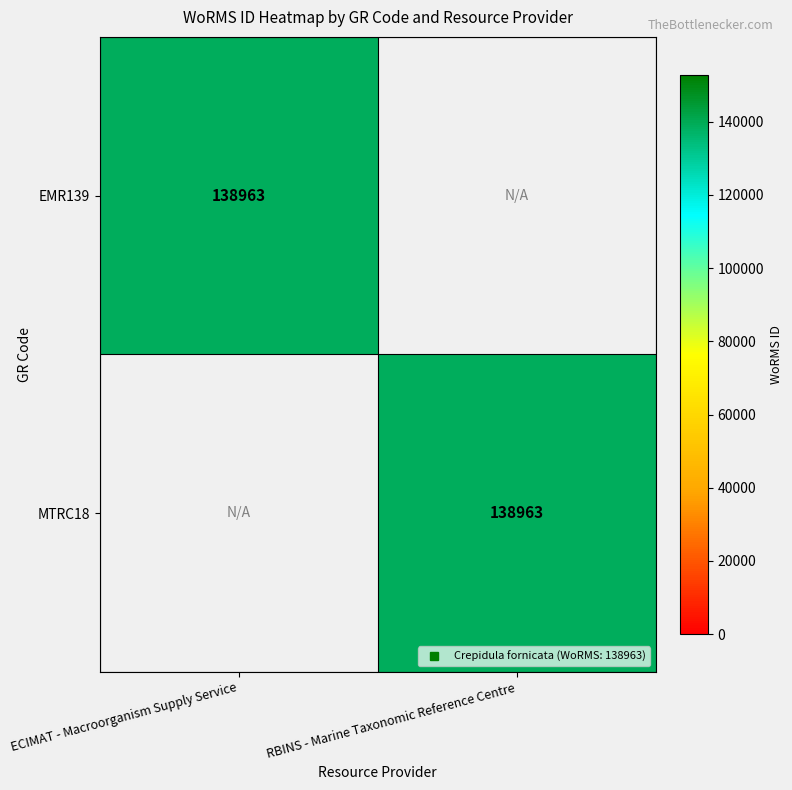

What is the sum of all MTRC18 values?

138963